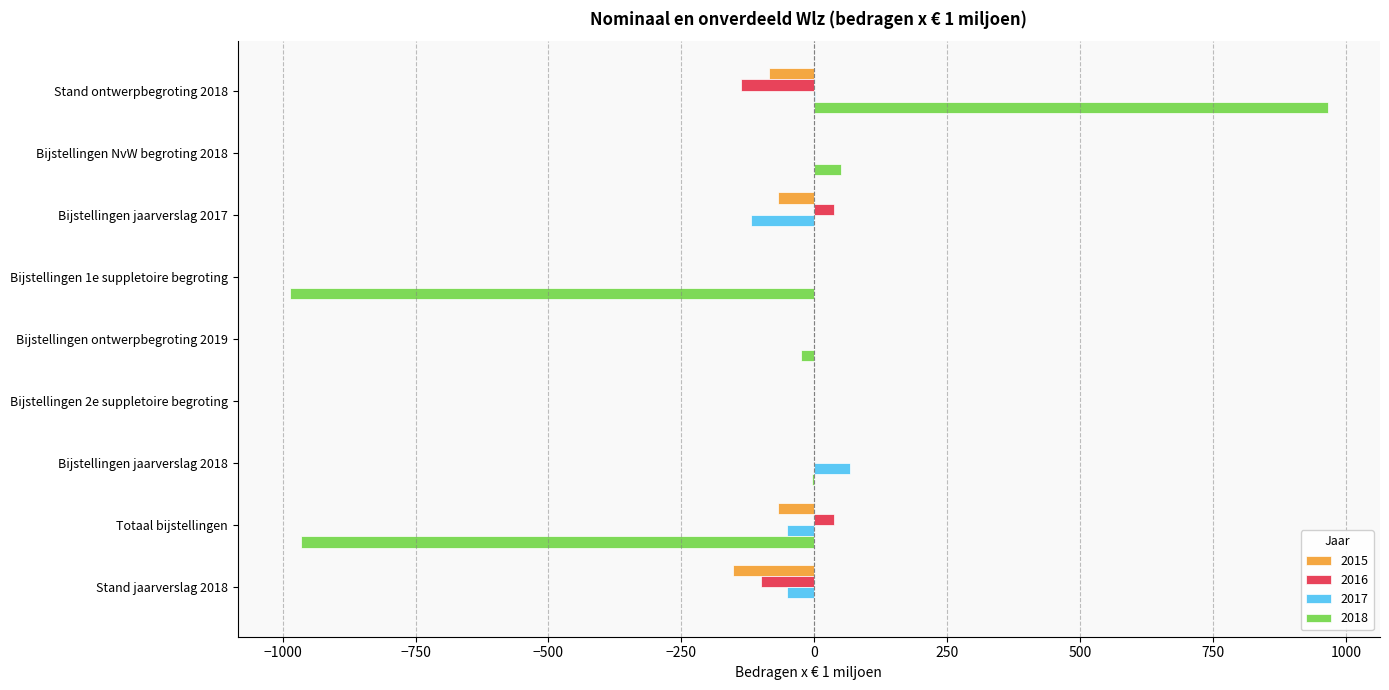

Which series changed the most between Bijstellingen NvW begroting 2018 and Stand jaarverslag 2018?

2015